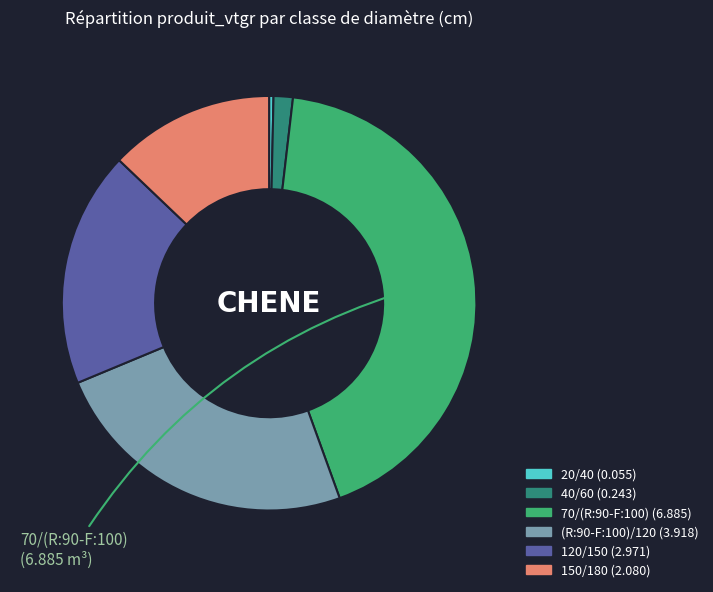

Is there any slice that represents more than half of the pie?

No